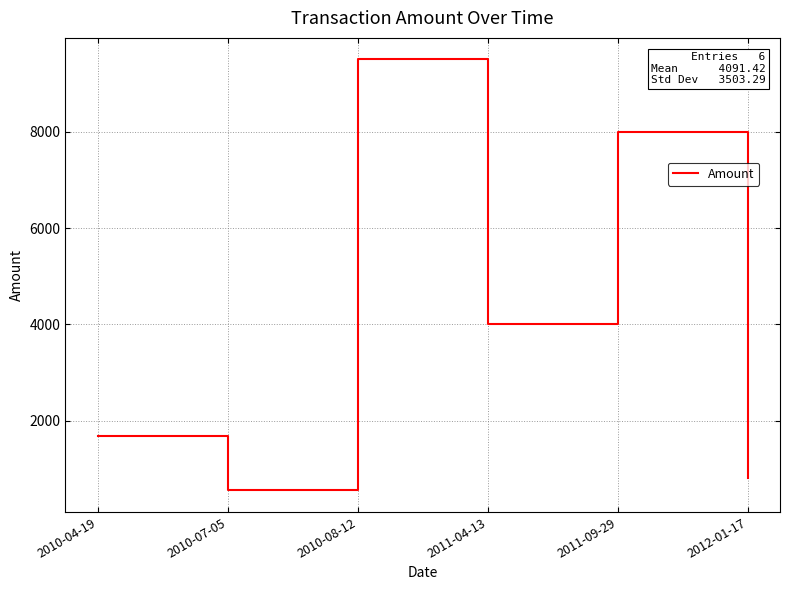

List the labels in order of value, smallest first.

2010-07-05, 2012-01-17, 2010-04-19, 2011-04-13, 2011-09-29, 2010-08-12